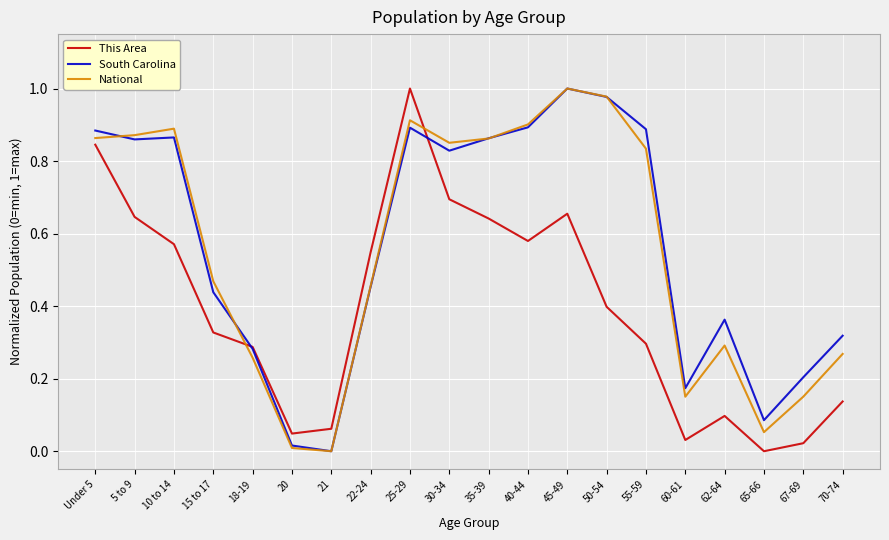

Which series has the largest total across all categories?

South Carolina